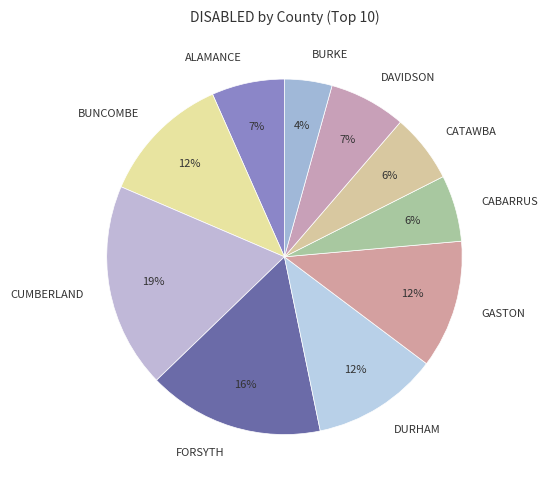

Between BUNCOMBE and CABARRUS, which is larger?

BUNCOMBE